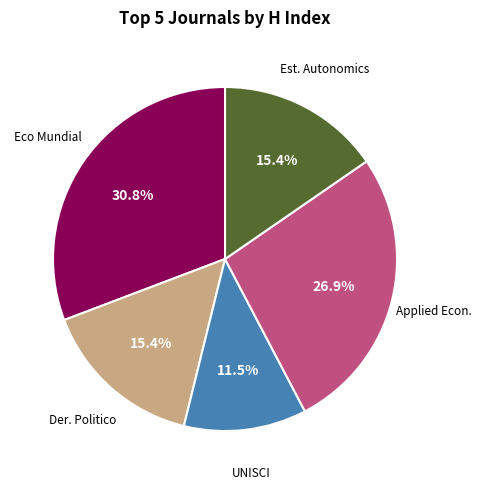

How many slices are in this pie chart?

5